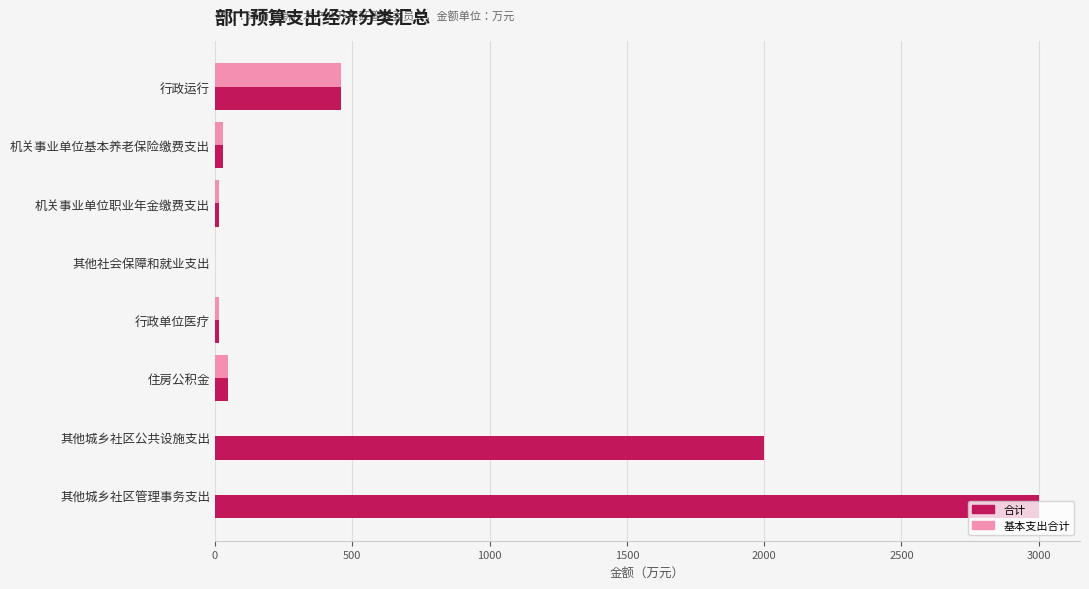

Between 机关事业单位职业年金缴费支出 and 其他城乡社区管理事务支出, which series saw the biggest shift?

合计